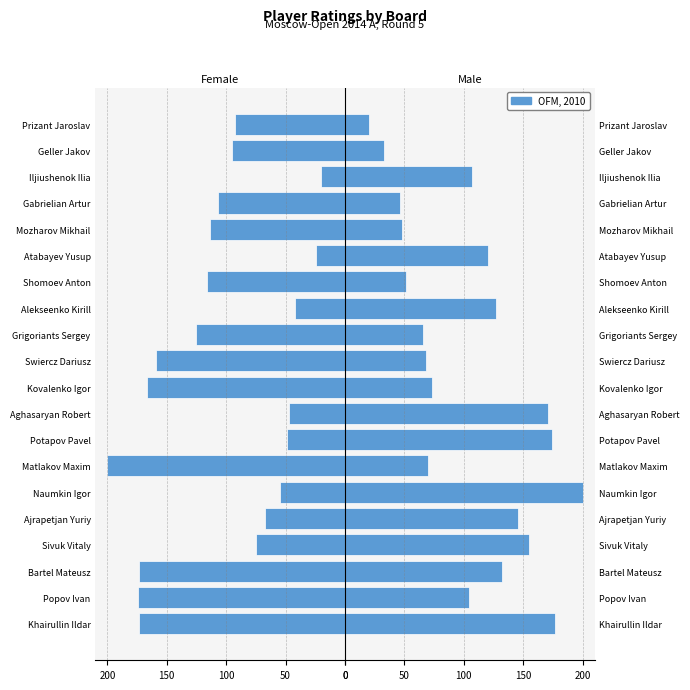

True or false: OFM, 2010 has a value of 242 at Sivuk Vitaly.

False